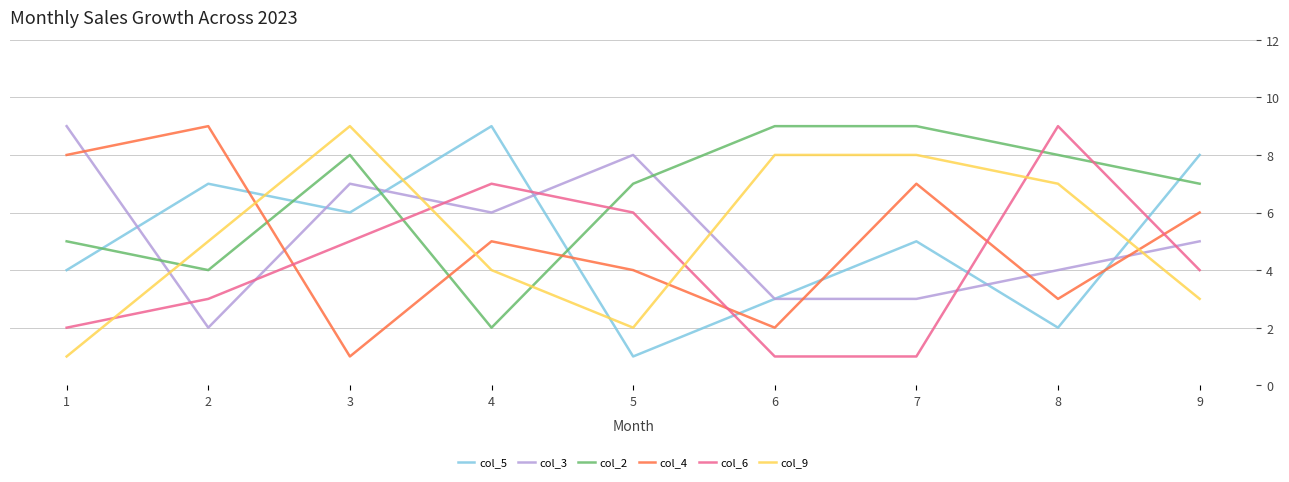

What is the total value across all series at 8?

33